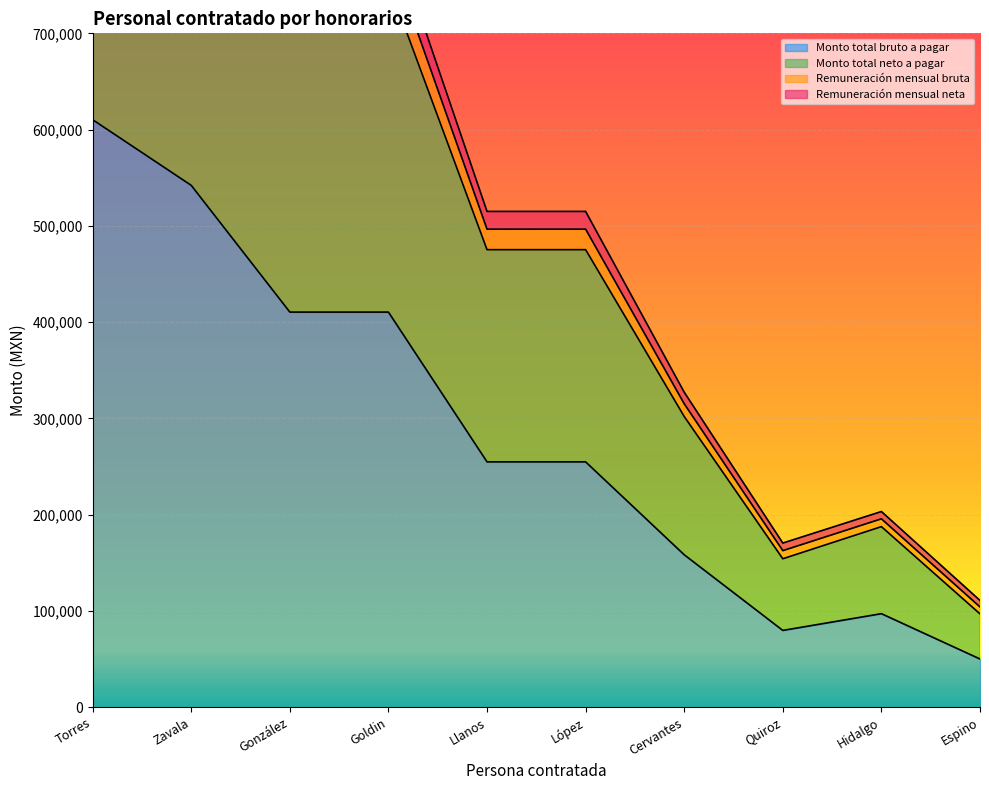

At which label does Remuneración mensual neta first exceed 496592?

Torres